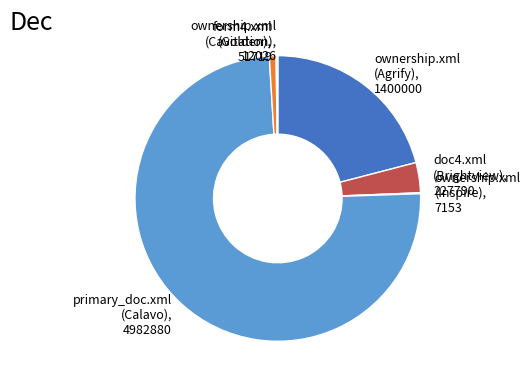

Is there a majority slice in this chart?

Yes